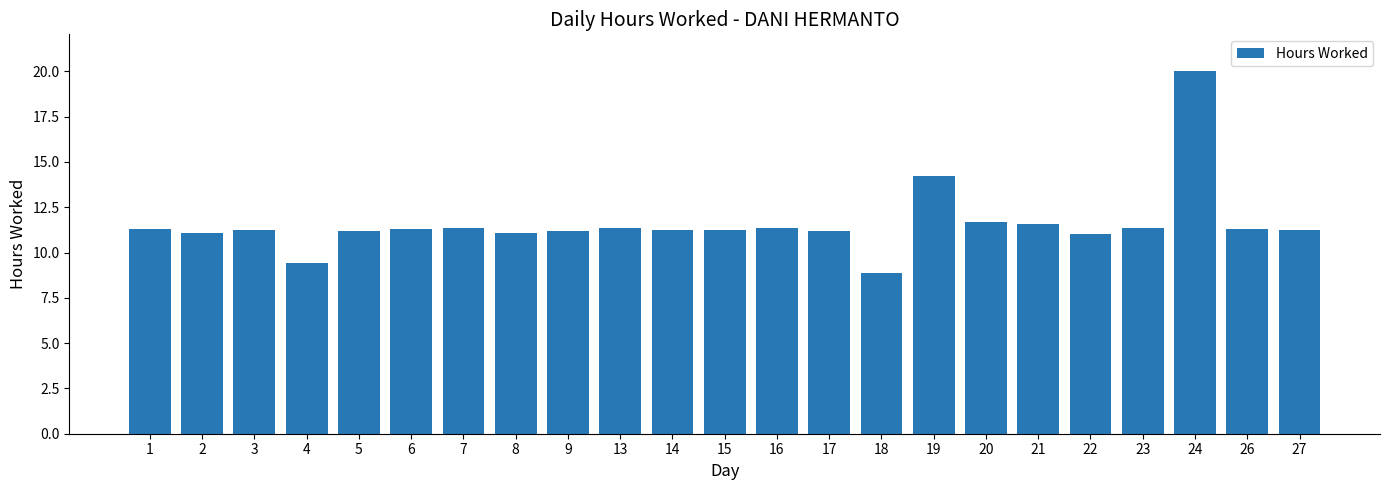

Where does the data first go above 11?

1